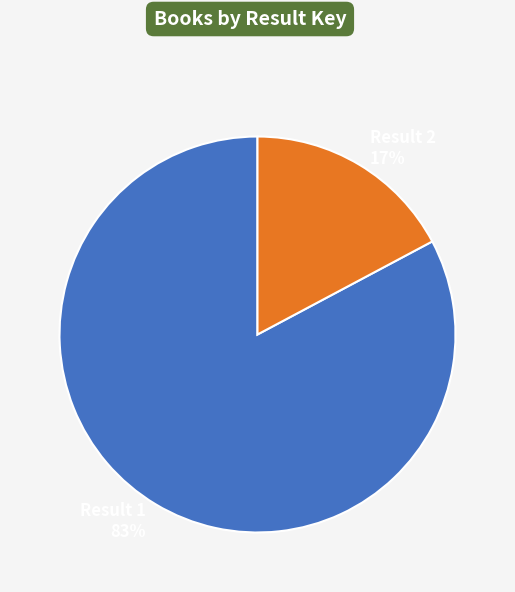

To the nearest percent, what portion does Result 2 17% represent?

17%